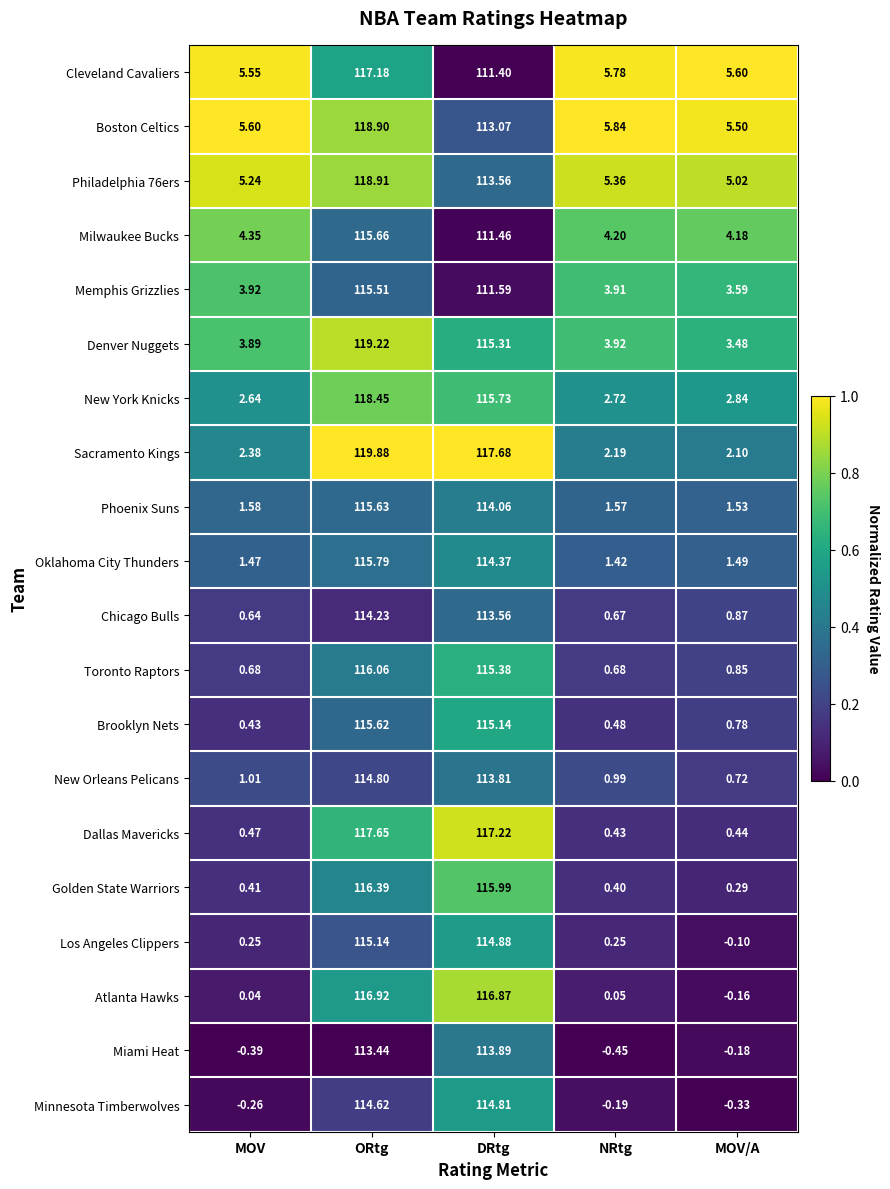

Which series has the largest range (max minus min)?

Sacramento Kings